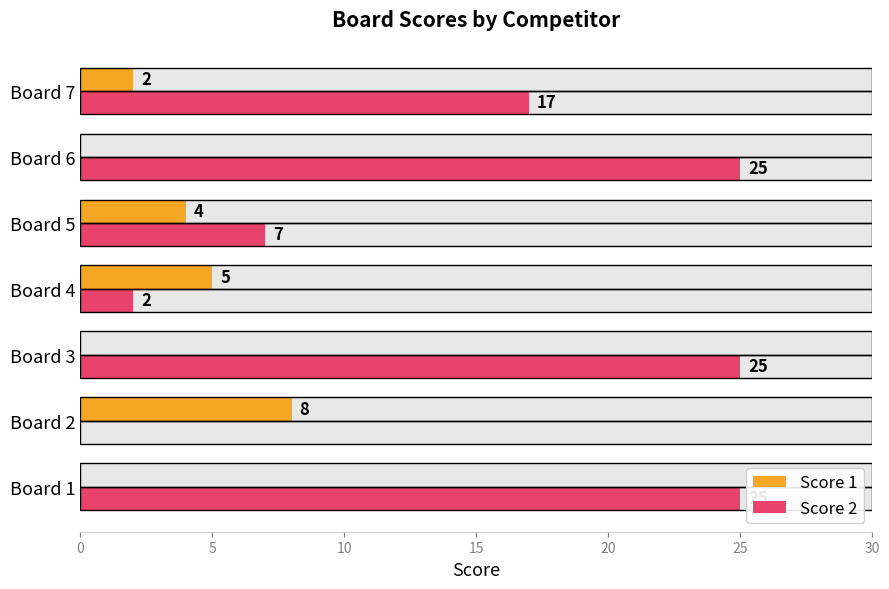

What is the maximum value for Score 2?

25